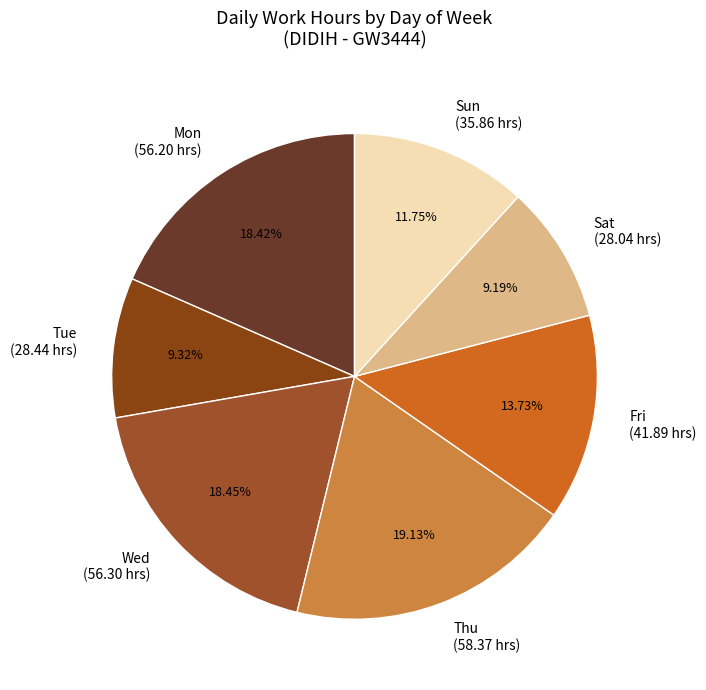

What is the ratio of the value at Thu to the value at Fri?

1.4